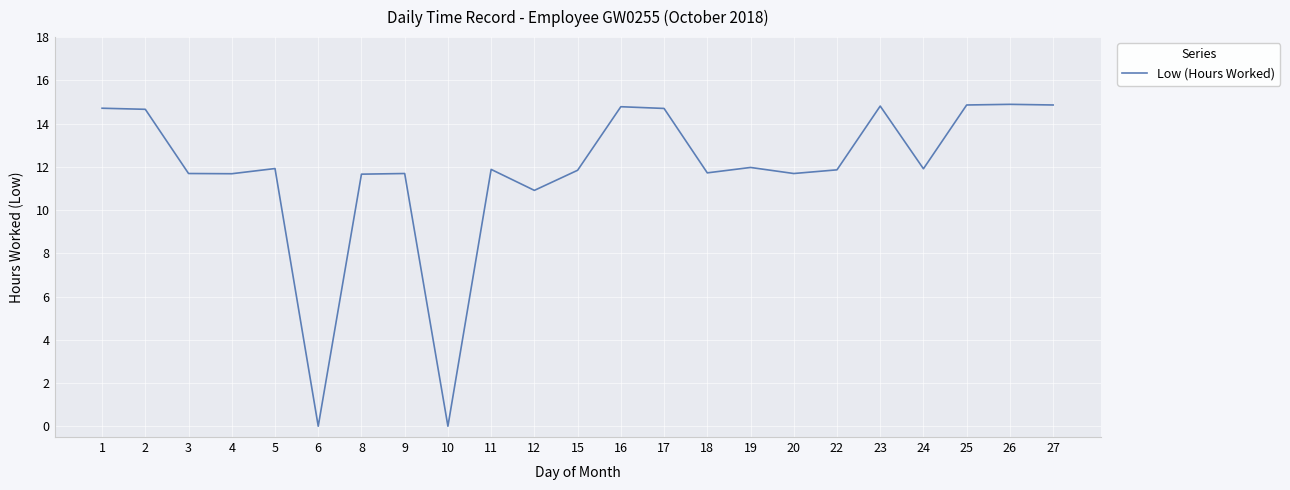

Is it true that the value at 18 is 20.2?

False